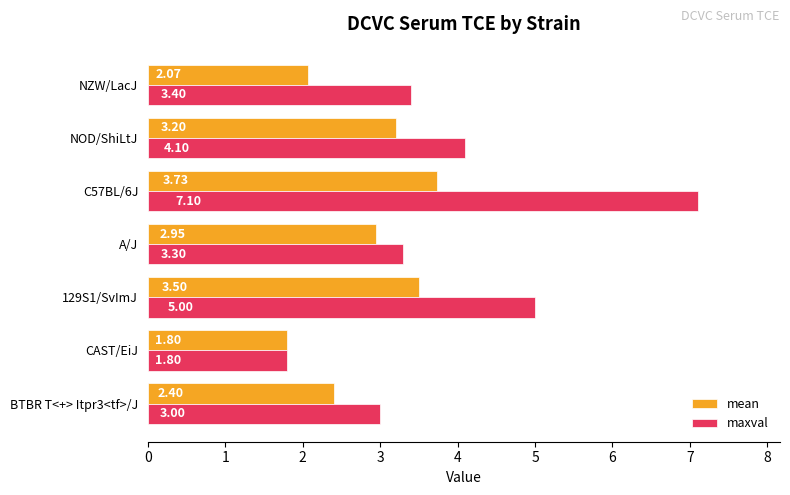

Which label corresponds to the smallest value in the chart?

CAST/EiJ